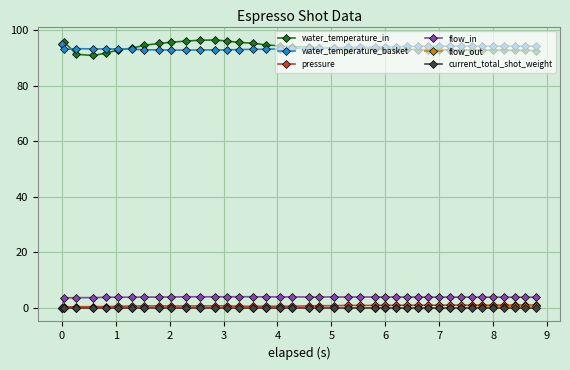

What is the greatest value displayed?

96.5